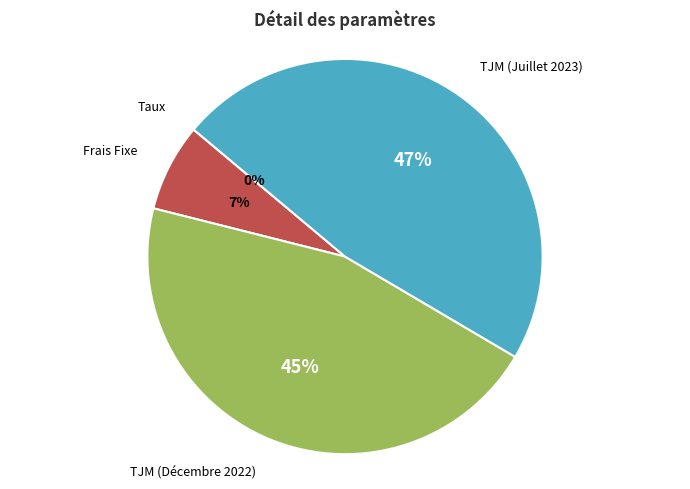

To the nearest percent, what percentage of the pie is TJM (Décembre 2022)?

45%